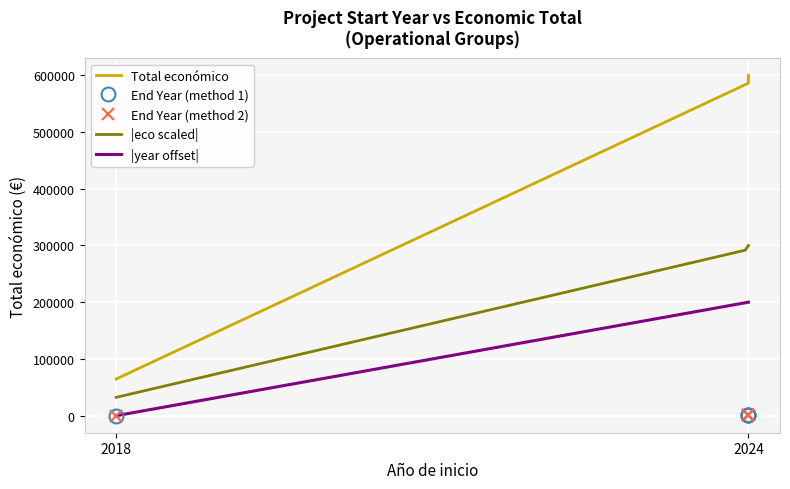

Which series has the largest total across all categories?

Total económico